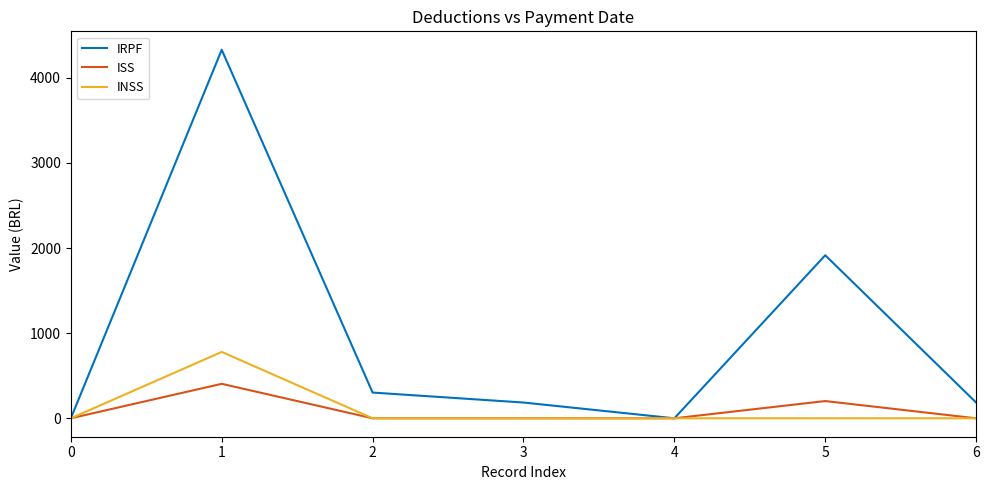

Which series has the largest total across all categories?

IRPF